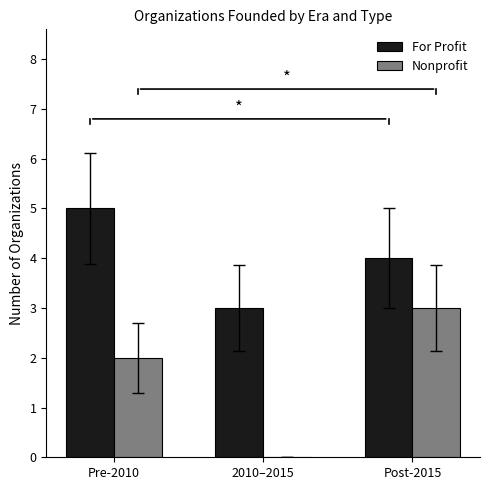

How many values in Nonprofit are above zero?

2